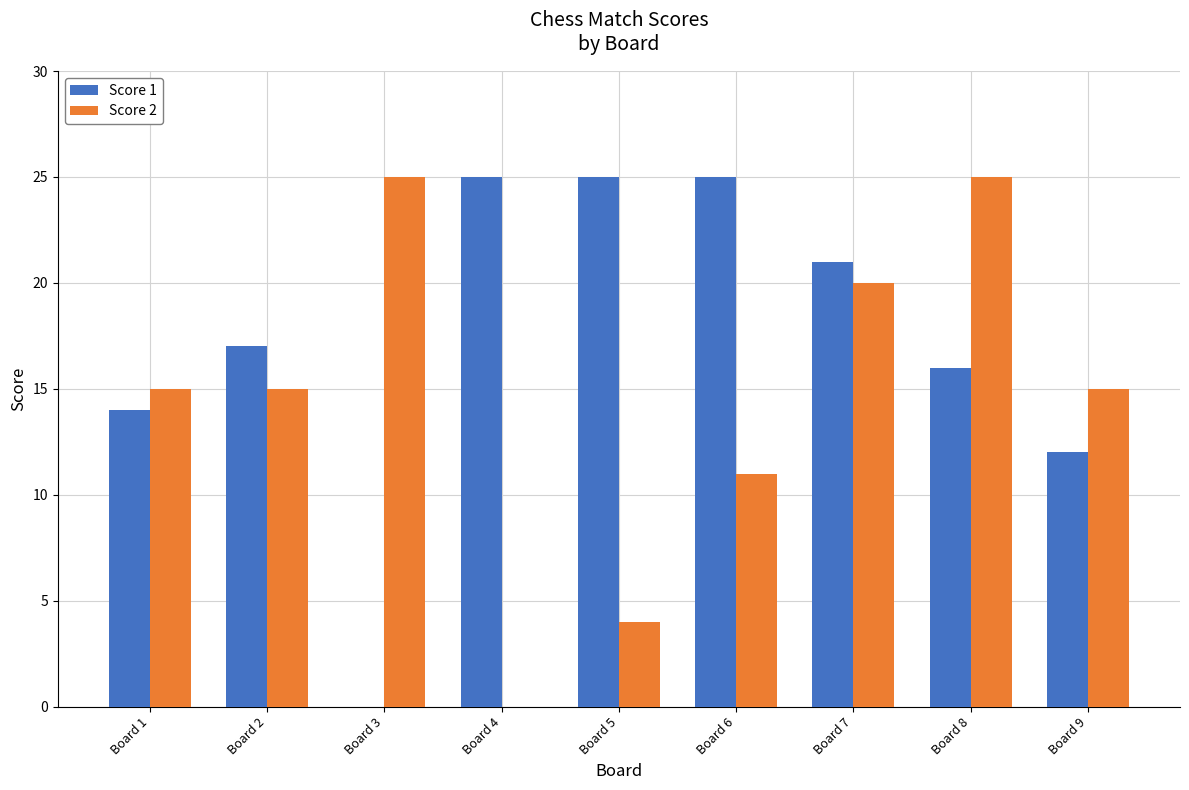

Is the value of Score 2 at Board 7 greater than the value of Score 1 at Board 1?

Yes